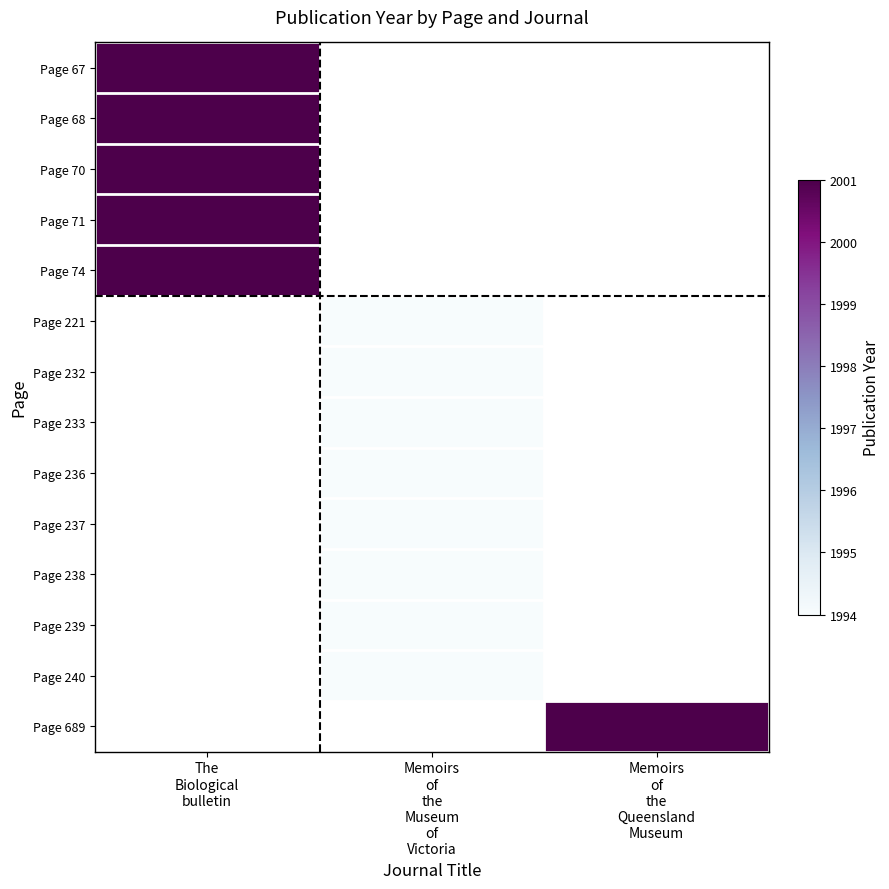

How many distinct data groups are displayed?

14